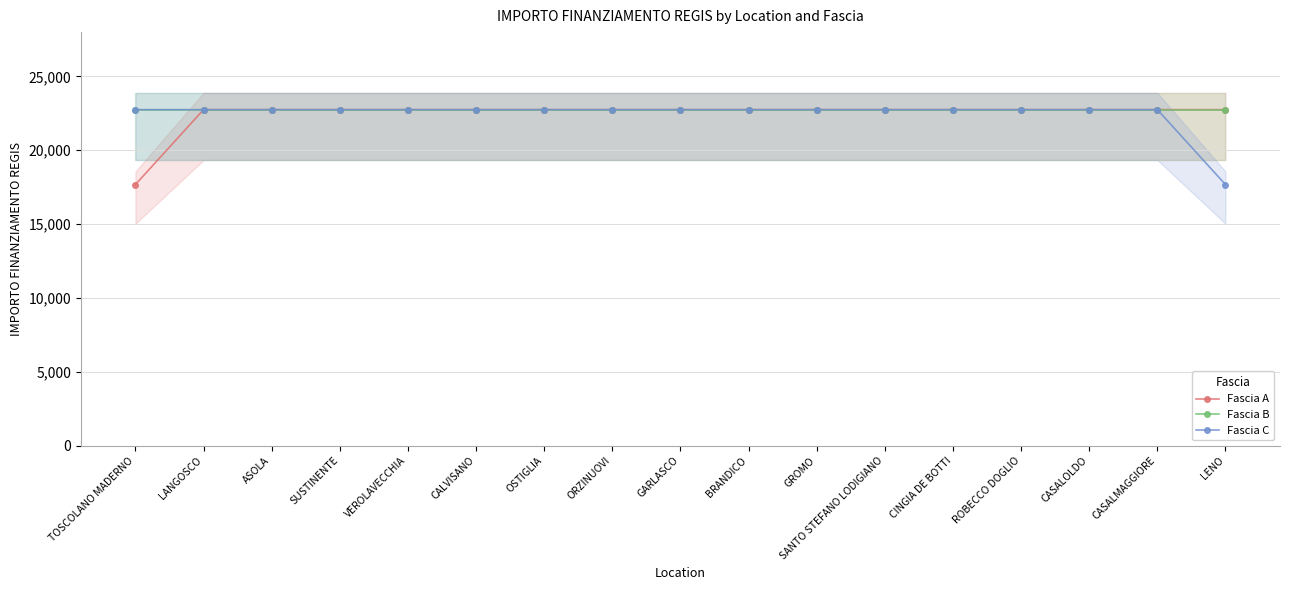

True or false: Fascia C and Fascia B cross at least once.

False